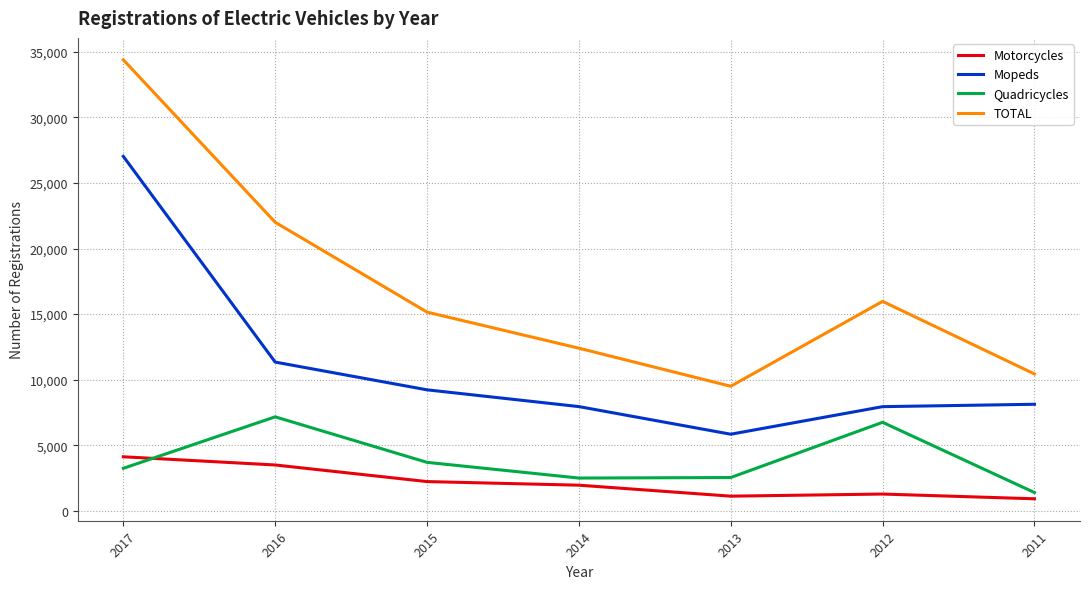

True or false: Quadricycles and Mopeds intersect in this chart.

False